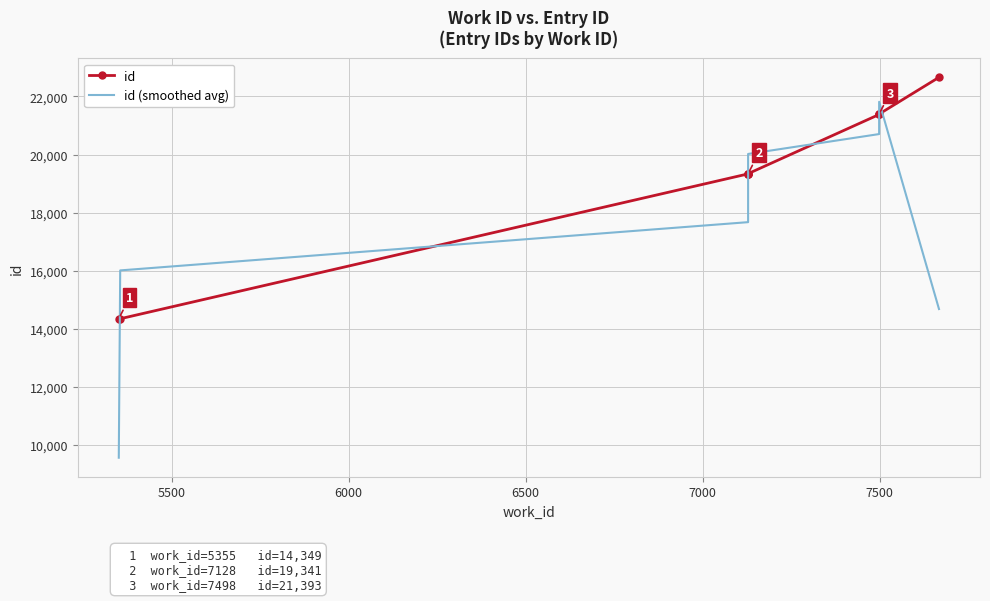

How many distinct data groups are displayed?

2